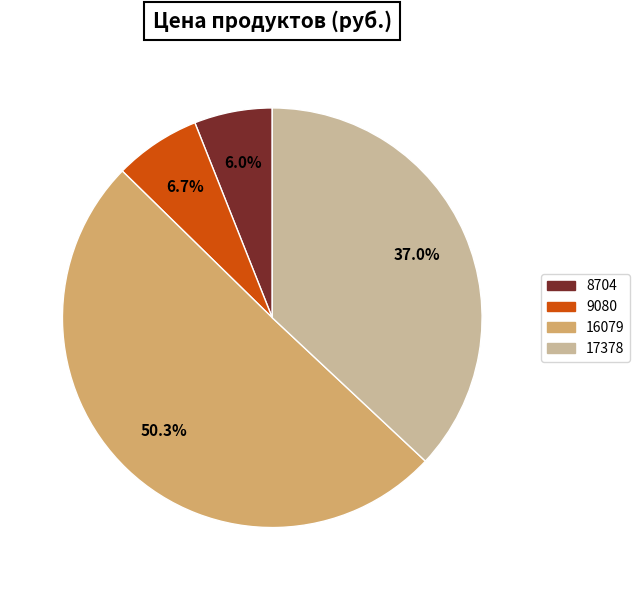

To the nearest percent, what is the combined percentage of 8704 and 17378?

43%